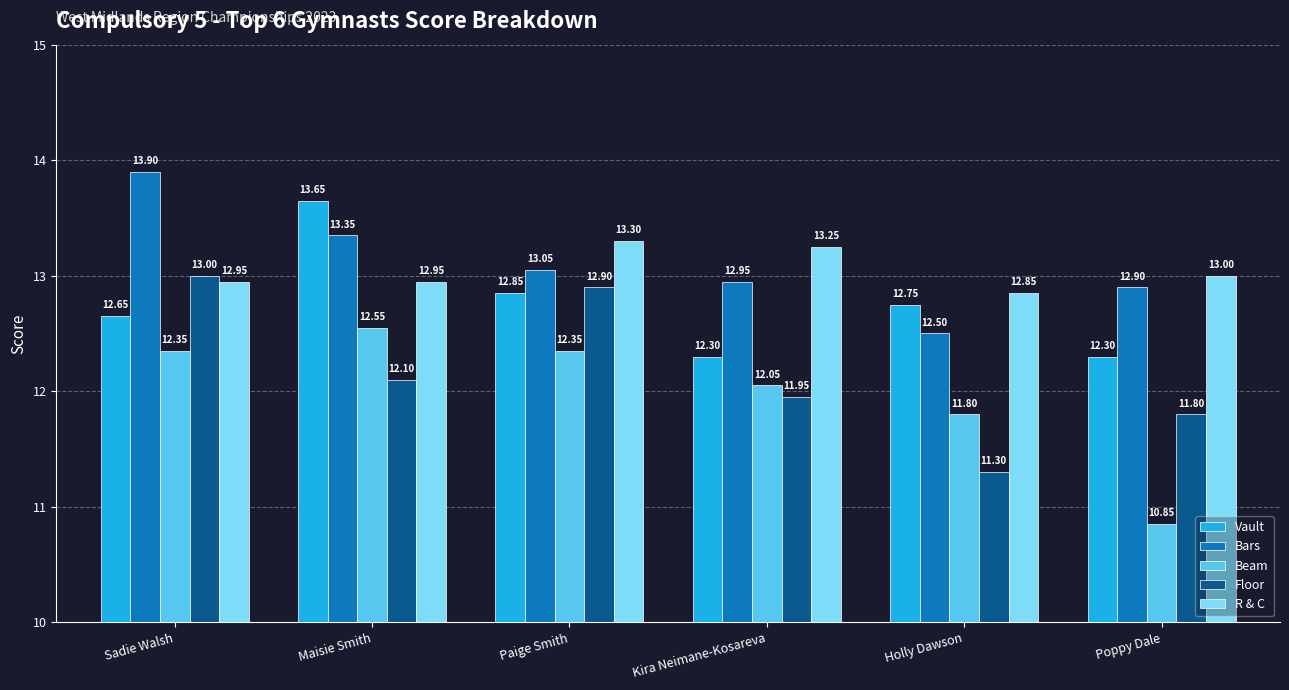

Which category has the highest value in the Beam series?

Maisie Smith